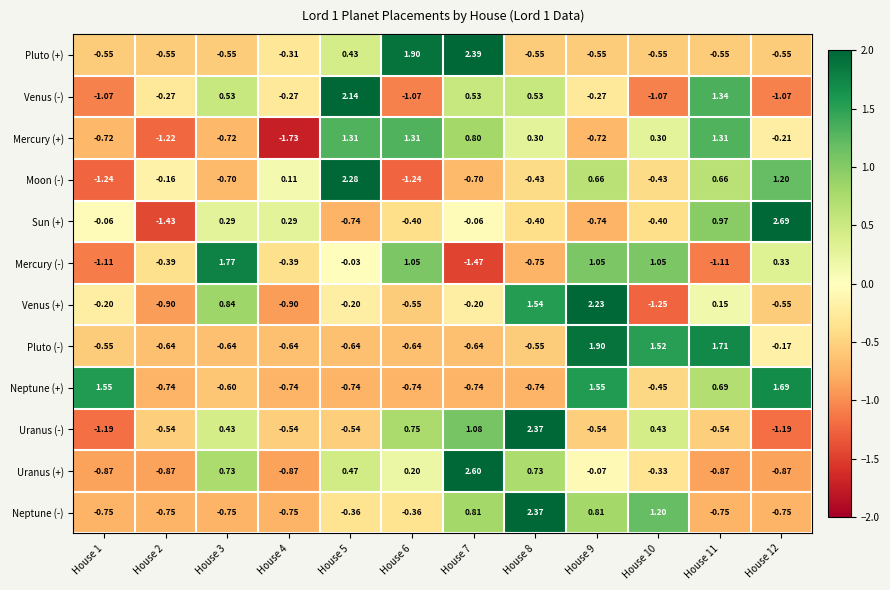

At House 6, list the series in order from largest to smallest.

Pluto (+), Mercury (+), Mercury (-), Uranus (-), Uranus (+), Neptune (-), Sun (+), Venus (+), Pluto (-), Neptune (+), Venus (-), Moon (-)